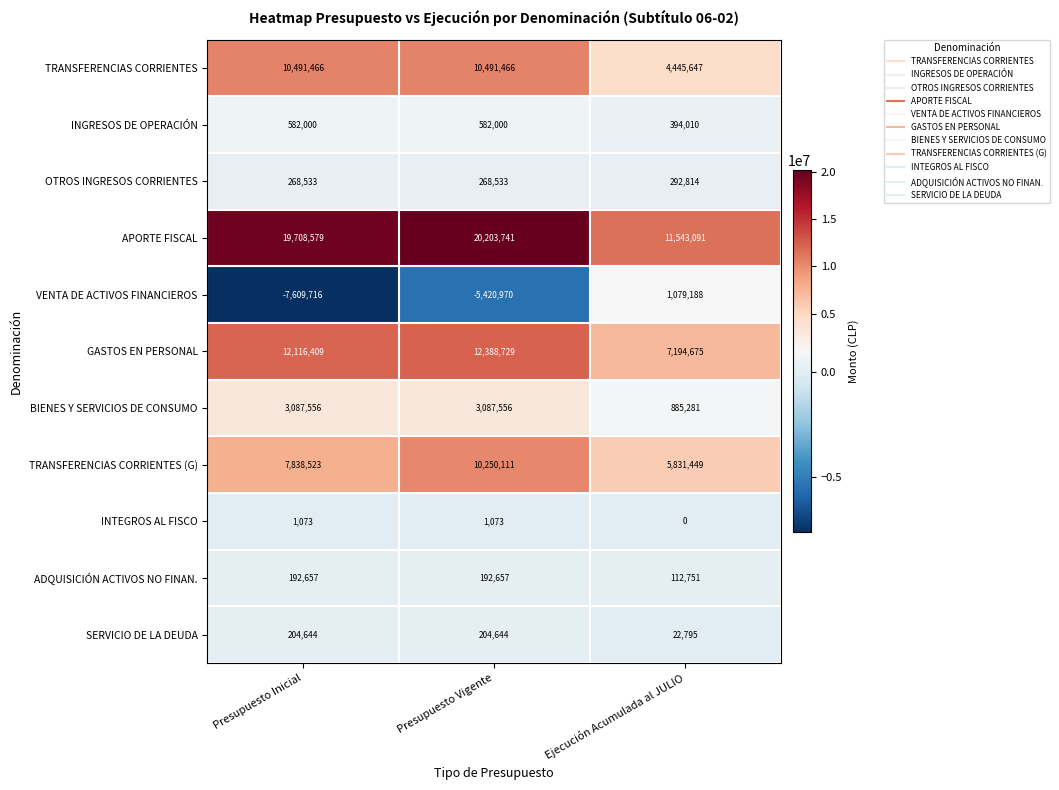

What is the difference between the highest and lowest values at Presupuesto Inicial?

27318295